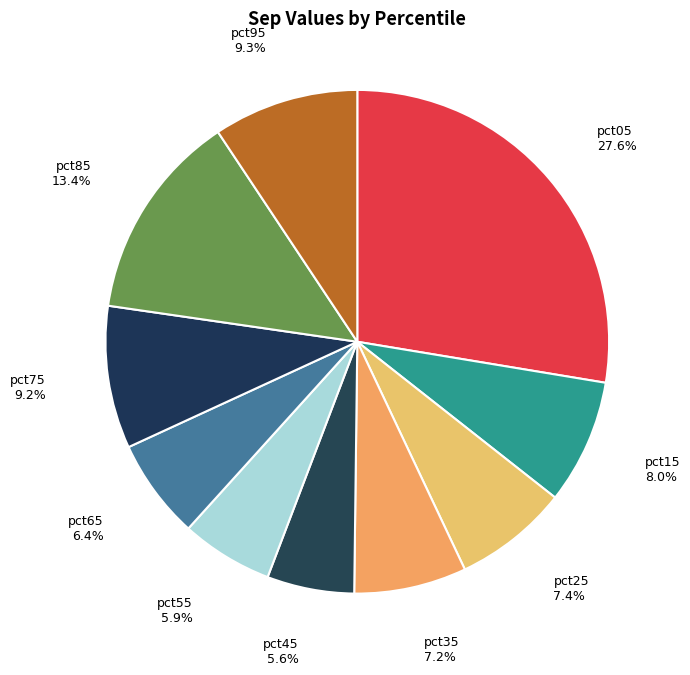

How many slices are in this pie chart?

10